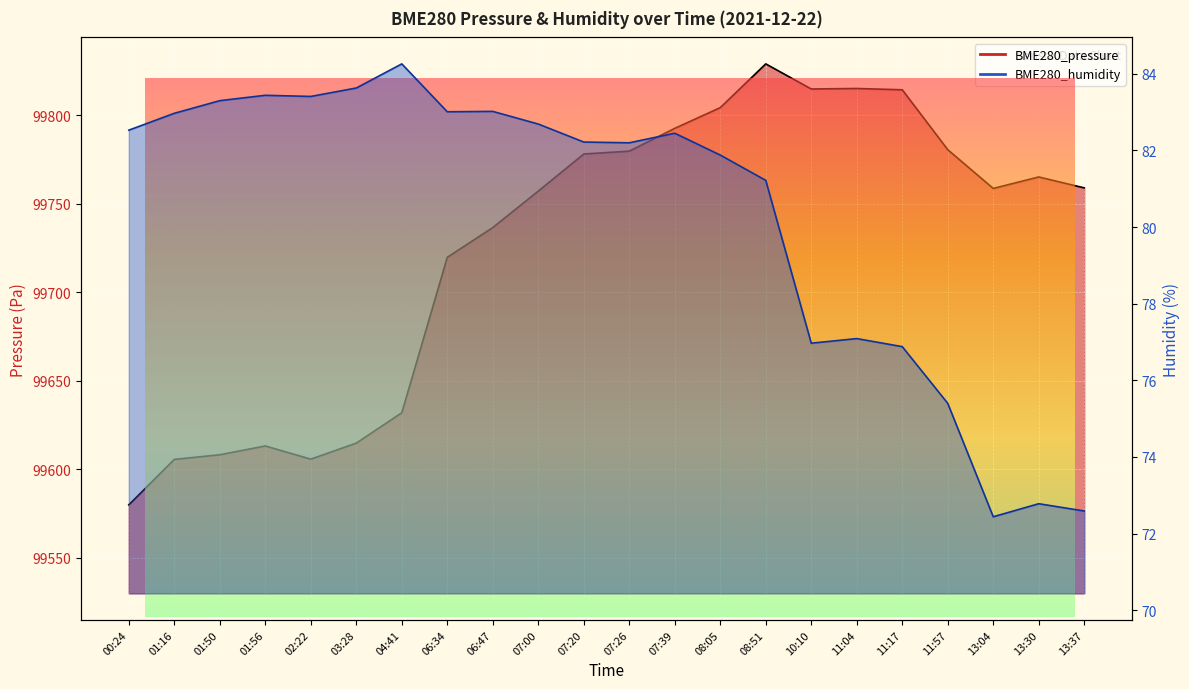

What is the difference between the BME280_pressure values at 13:30 and 03:28?

150.3